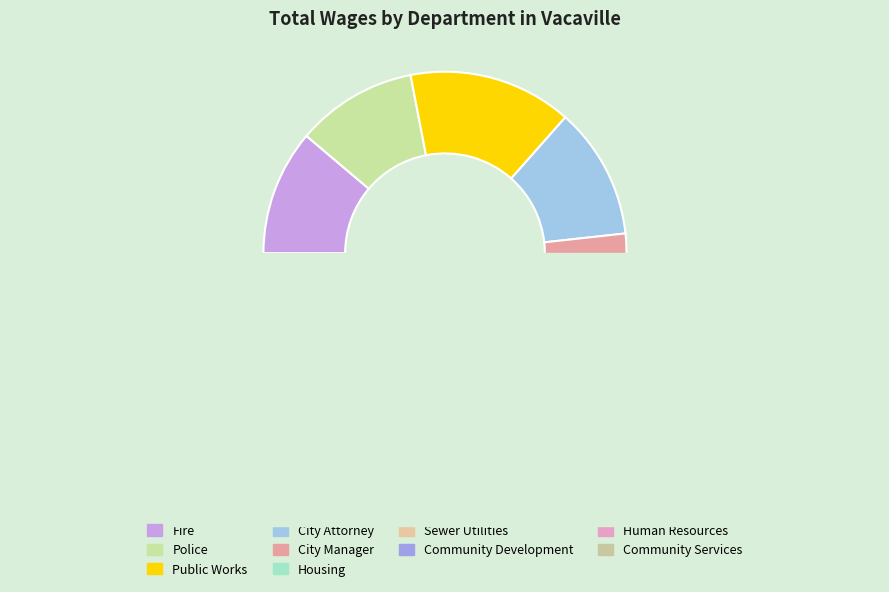

What is the change in value from Fire to Community Services?

-72716